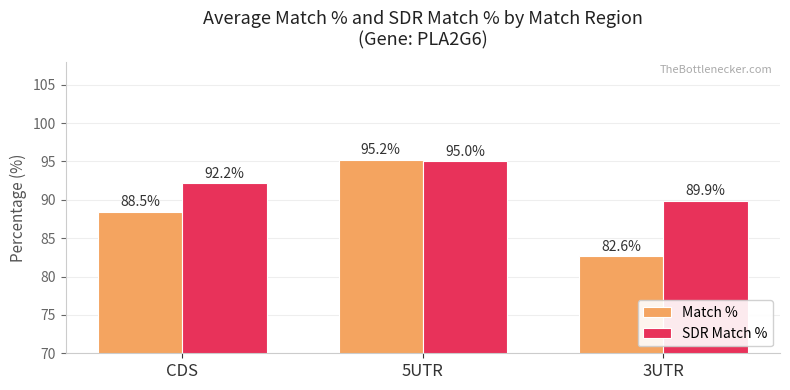

Between CDS and 5UTR, which series saw the biggest shift?

Match %